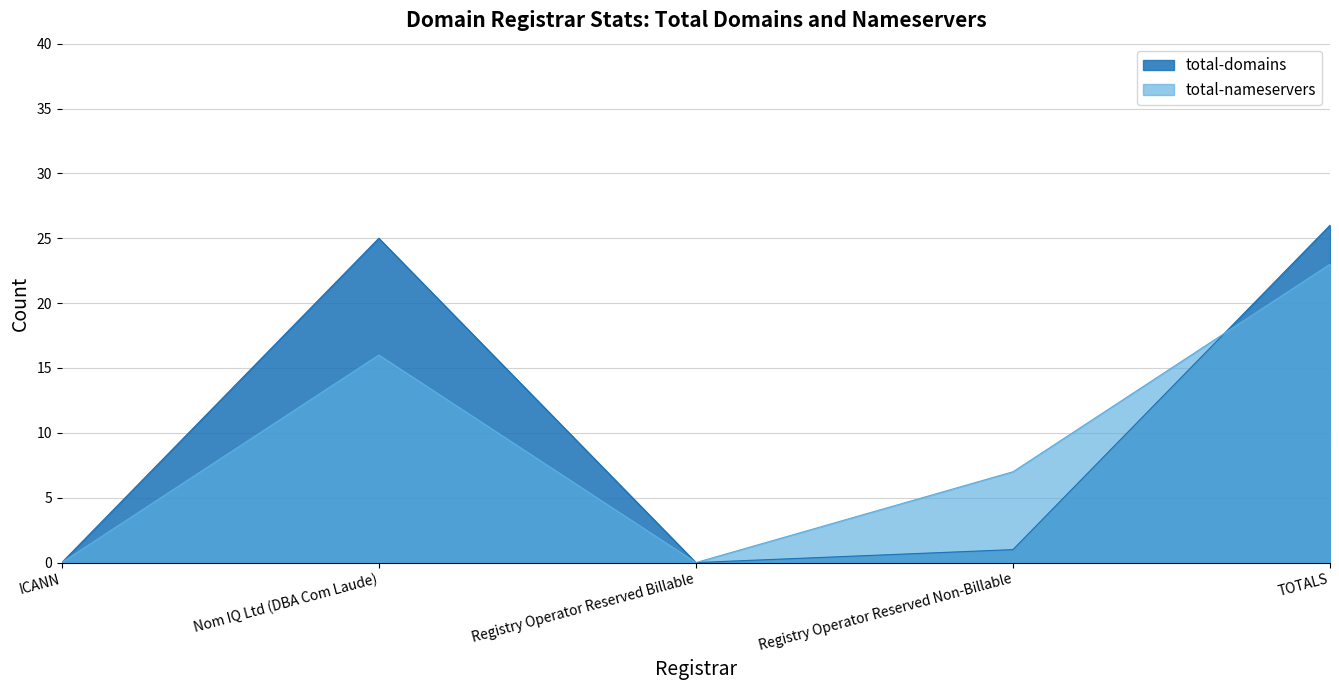

Reading right to left, what are all the values shown in this chart?

total-domains: 26	1	0	25	0
total-nameservers: 23	7	0	16	0